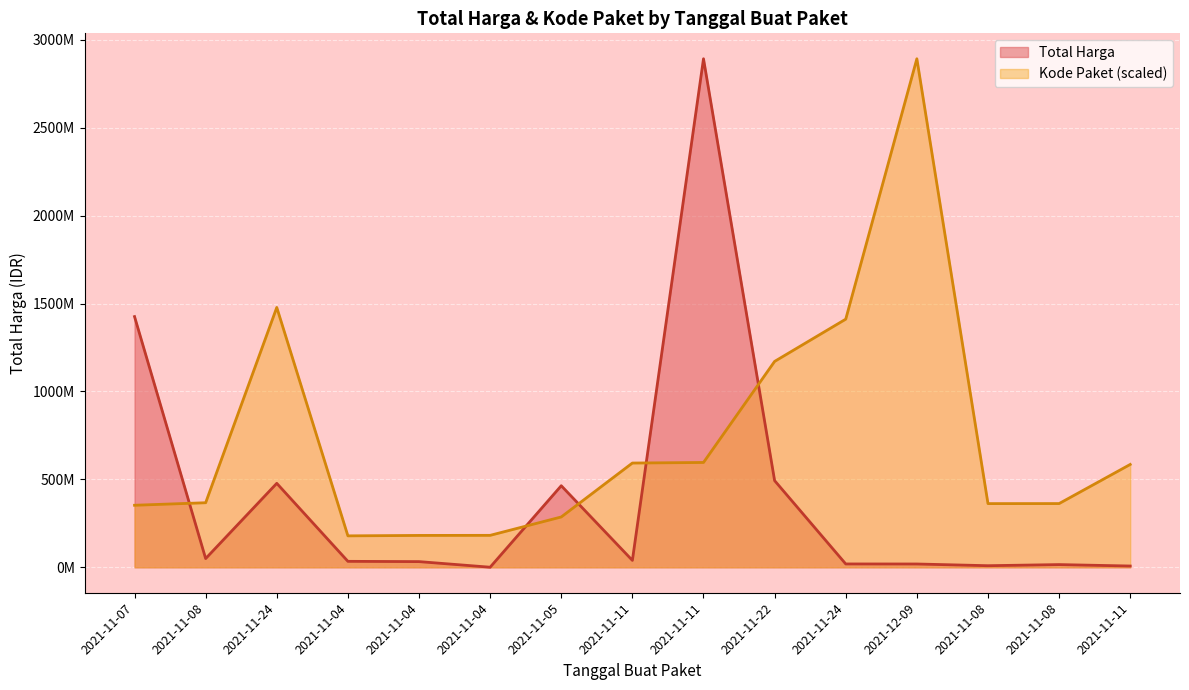

Read the Kode Paket value at 2021-11-04.

181360692.3